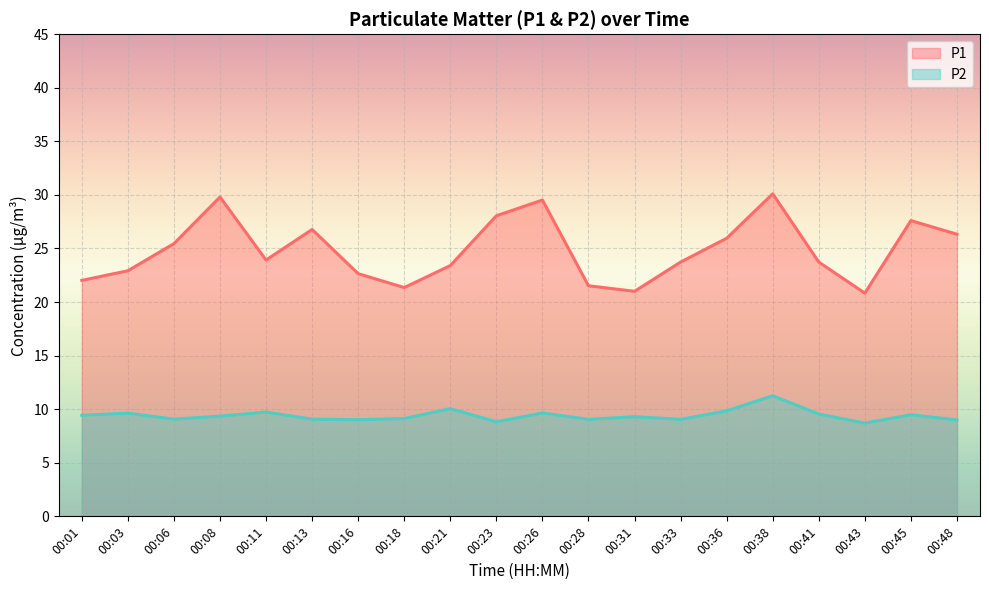

Which has a higher value, 00:38 or 00:01?

00:38